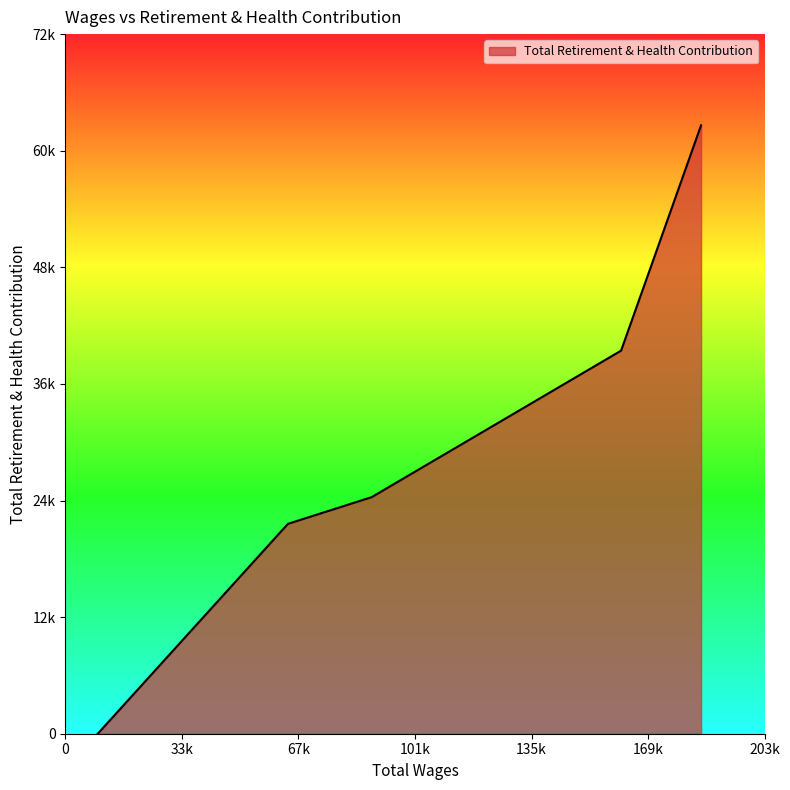

Which label corresponds to the smallest value in the chart?

9401.0